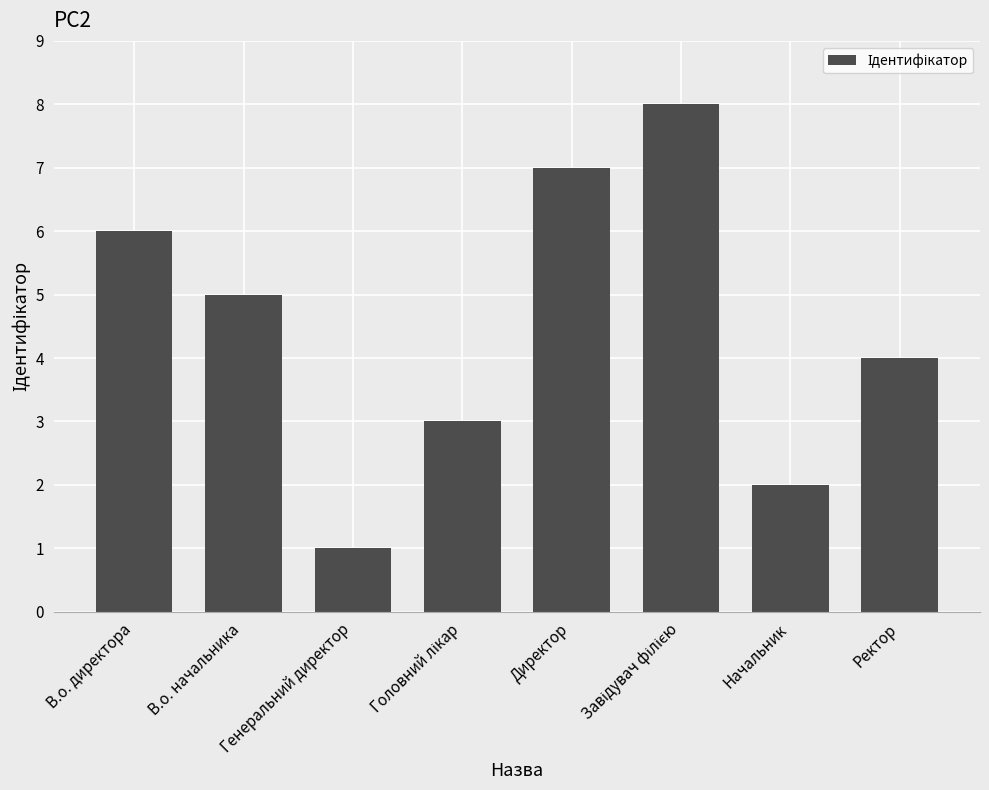

What position from the left is Директор?

5